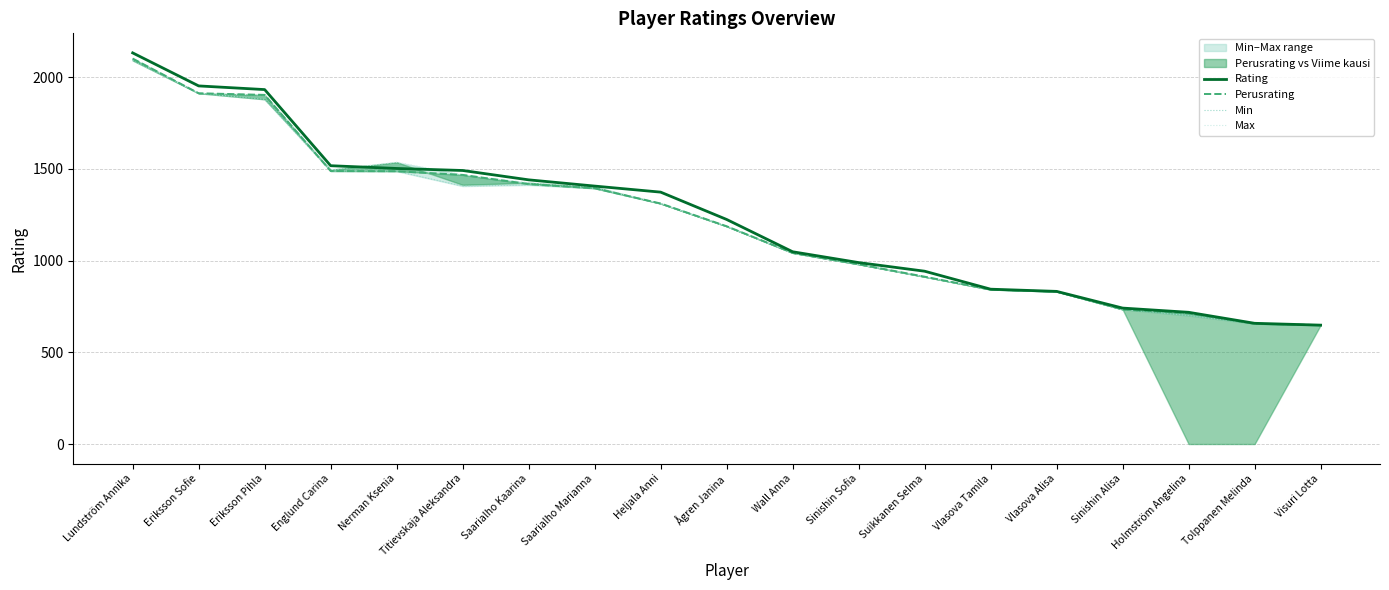

Does the chart display data point markers on the line(s)?

No